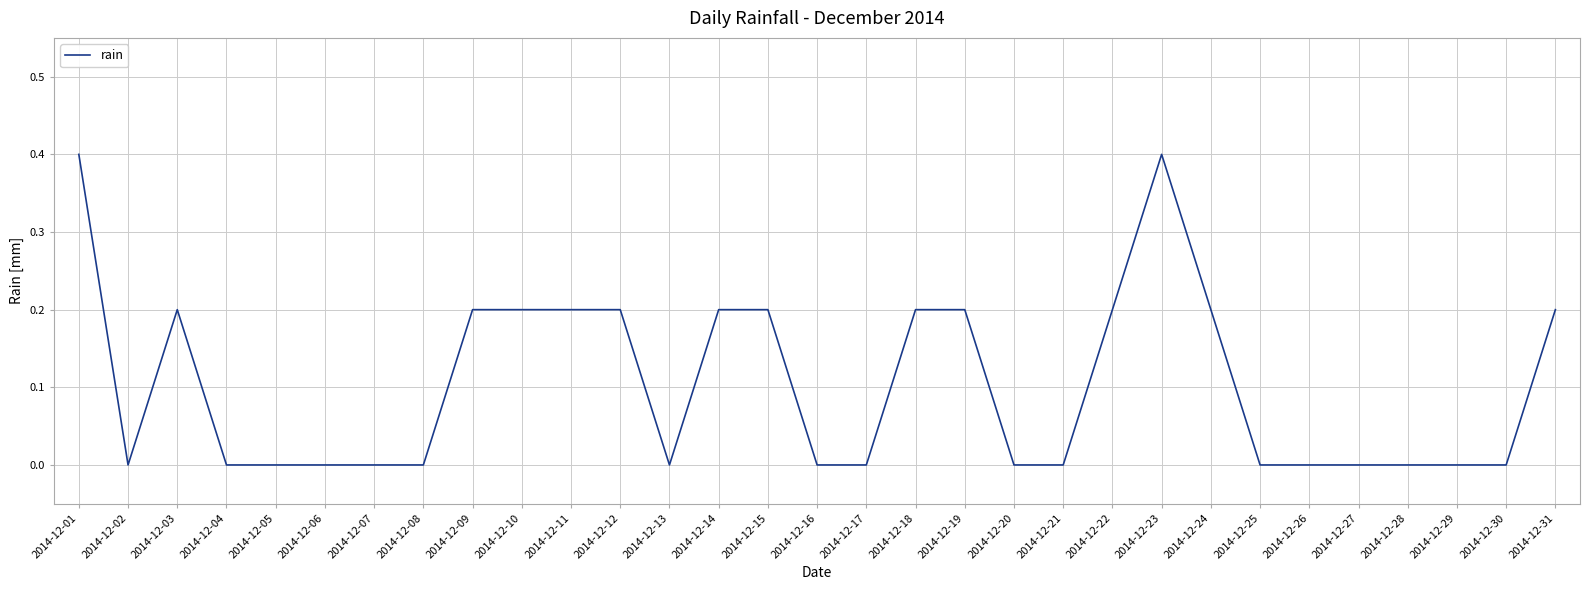

The value at 2014-12-24 is 0.3. True or false?

False